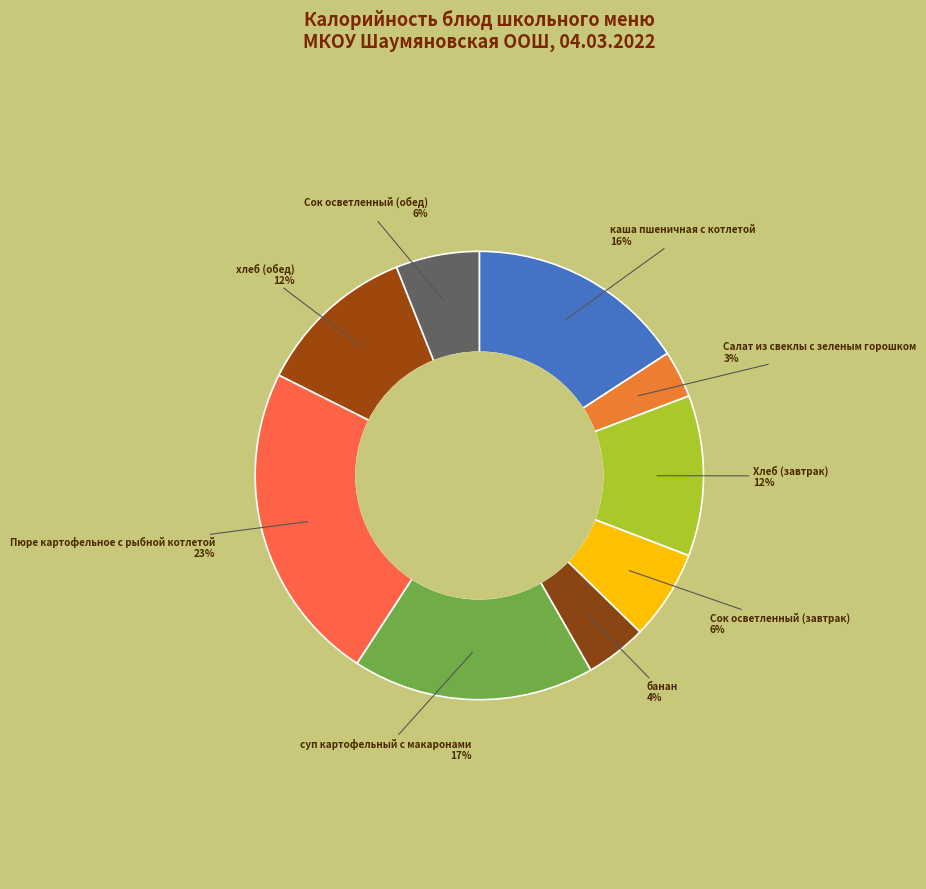

How many slices are in this pie chart?

9